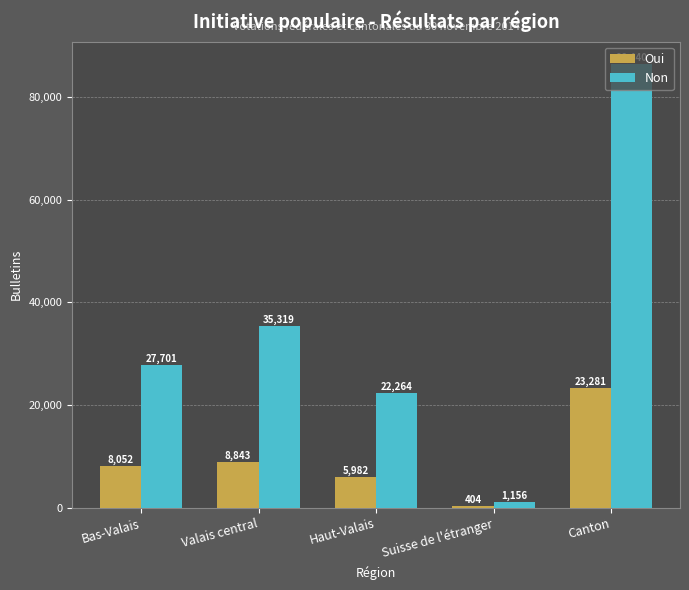

What is the difference between the maximum and minimum values in the Oui series?

22877